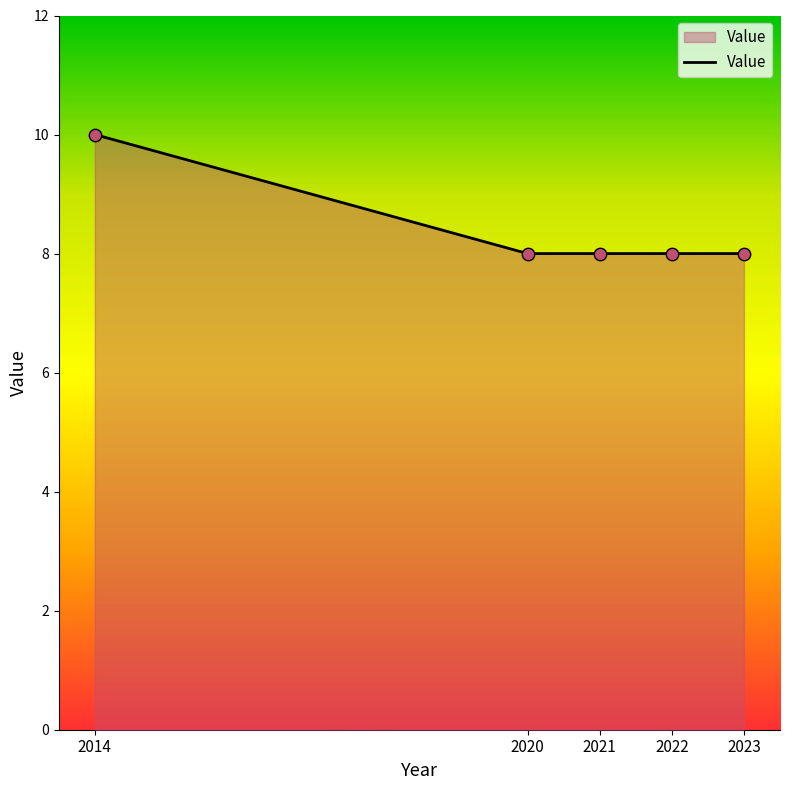

Between 2014 and 2020, which is larger?

2014